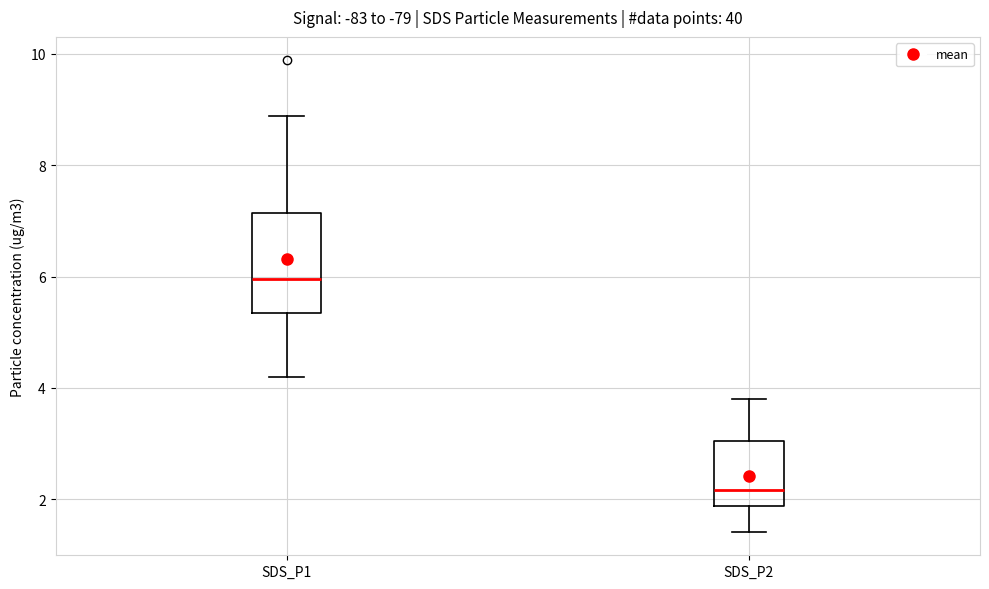

Which box has the lowest median line?

SDS_P2